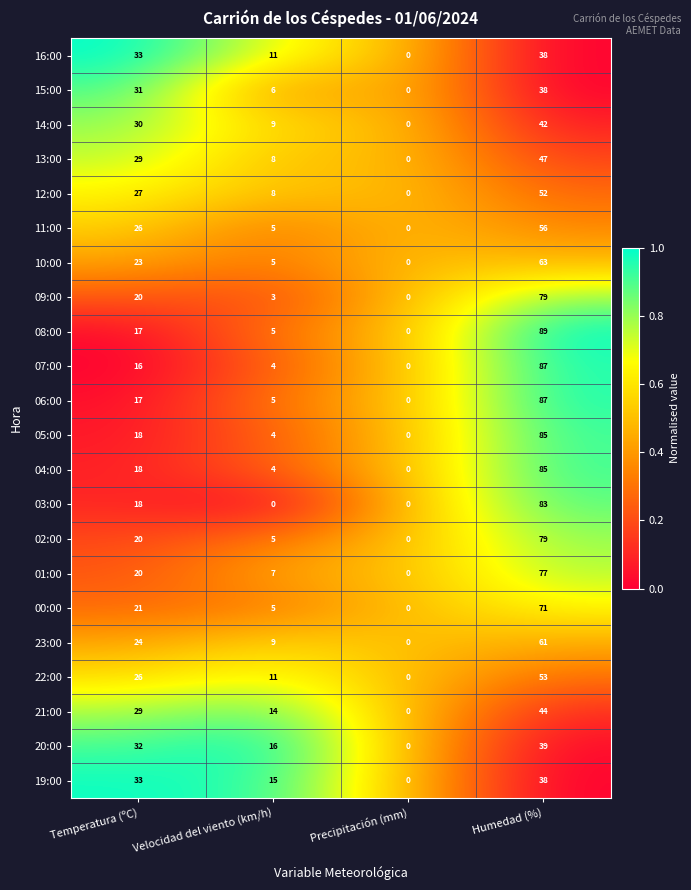

What is the total value across all series at Temperatura (ºC)?

528